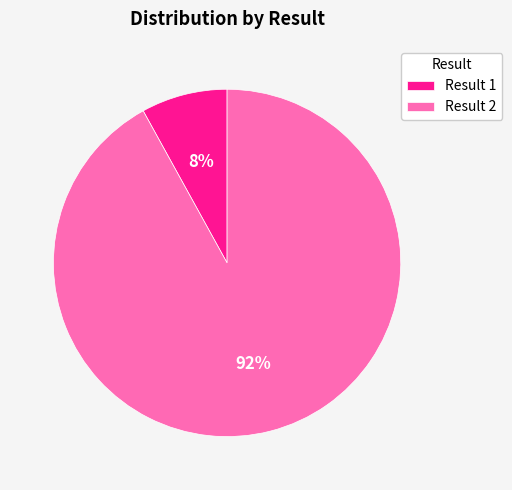

Is it true that Result 1 is 8% of the pie?

True